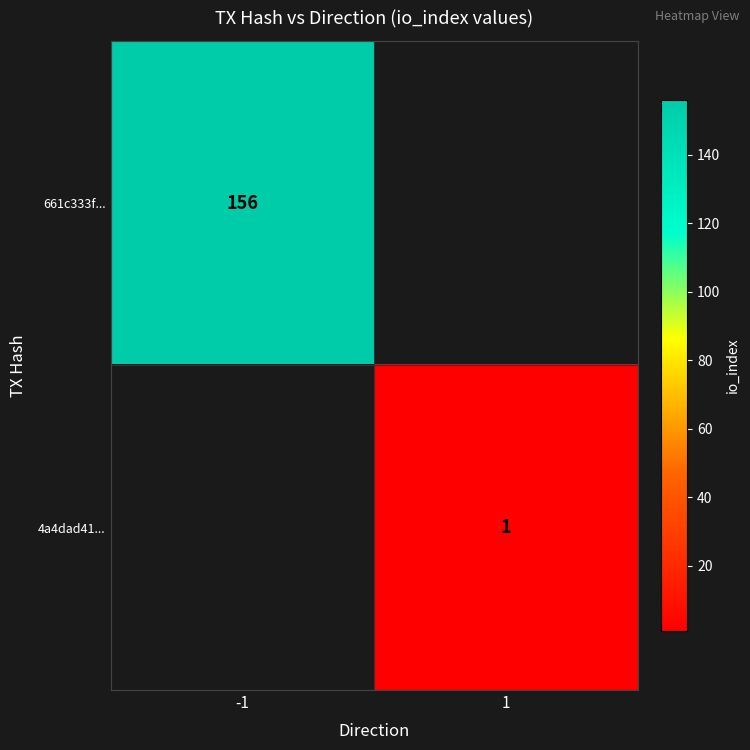

The 661c333f... series shows 156 at -1. True or false?

True